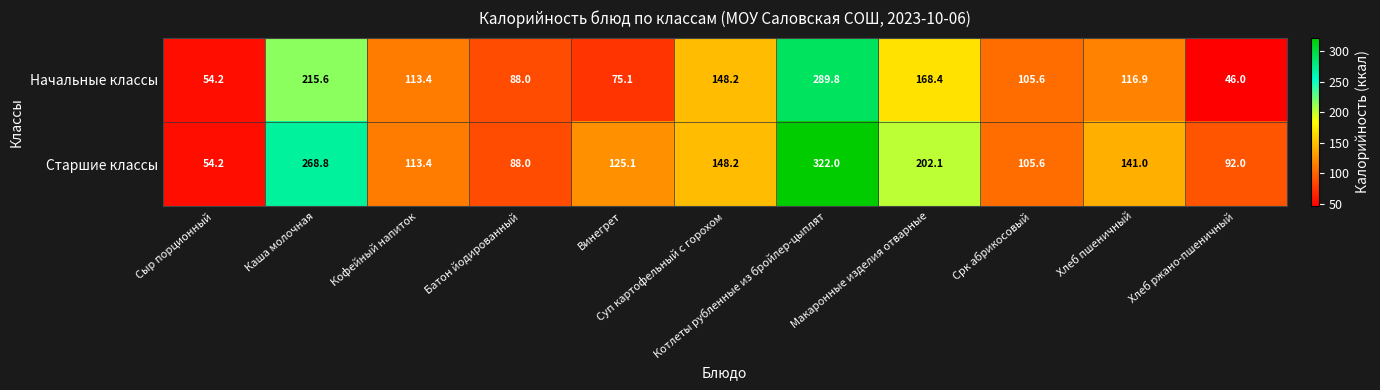

What is the greatest value displayed?

322.0